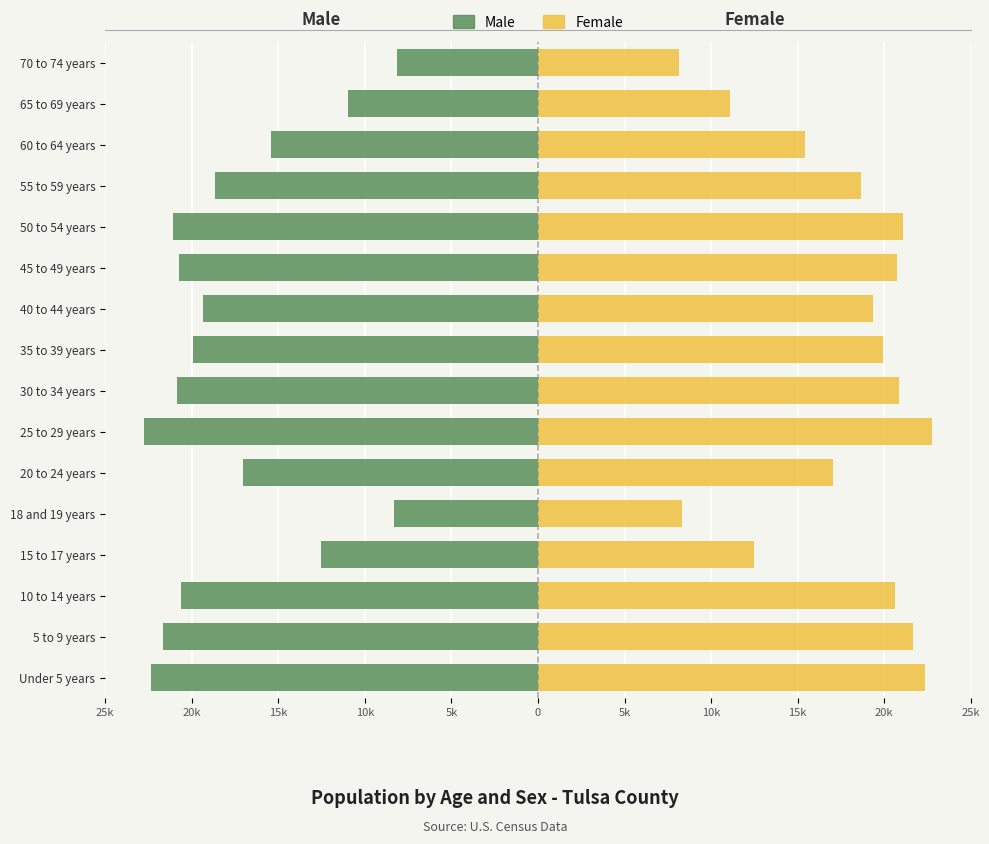

Reading left to right, transcribe all the data shown in this chart.

Male: -22356	-21661	-20619	-12504	-8334	-17060	-22737	-20847	-19908	-19329	-20729	-21093	-18648	-15437	-10970	-8145
Female: 22355	21660	20618	12503	8334	17059	22737	20847	19907	19329	20728	21092	18647	15436	11070	8145